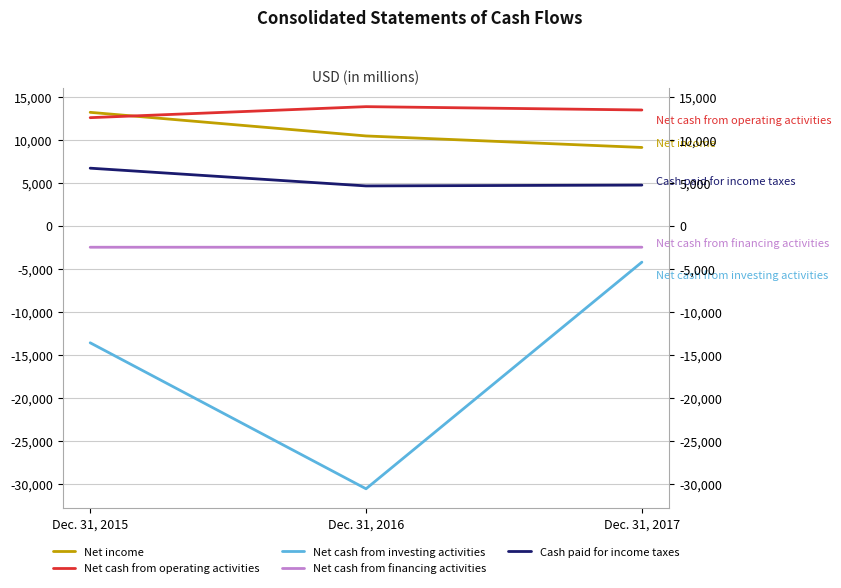

What is the value of the Net cash from financing activities point at the 3rd from the left?

-2481